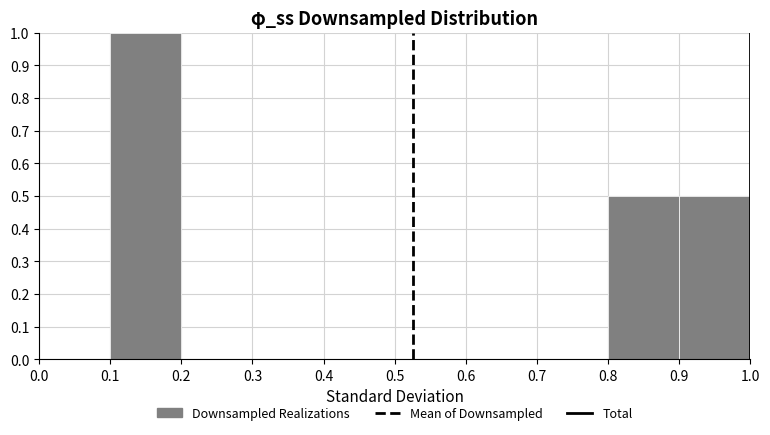

Reading left to right, transcribe this chart: for each bar, give the range it covers on the x-axis and its height. The values are not printed on the chart, so give them approximately, as read against the axis.

0.0 to 0.1: 0
0.1 to 0.2: 1.0
0.2 to 0.3: 0
0.3 to 0.4: 0
0.4 to 0.5: 0
0.5 to 0.6: 0
0.6 to 0.7: 0
0.7 to 0.8: 0
0.8 to 0.9: 0.5
0.9 to 1.0: 0.5